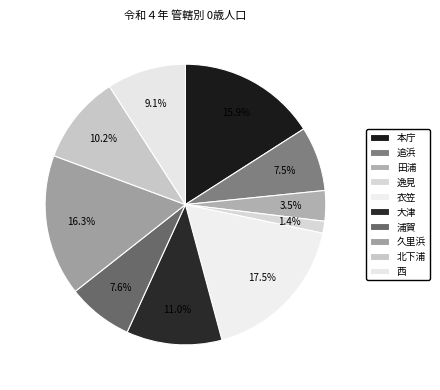

Which slice is the largest?

衣笠